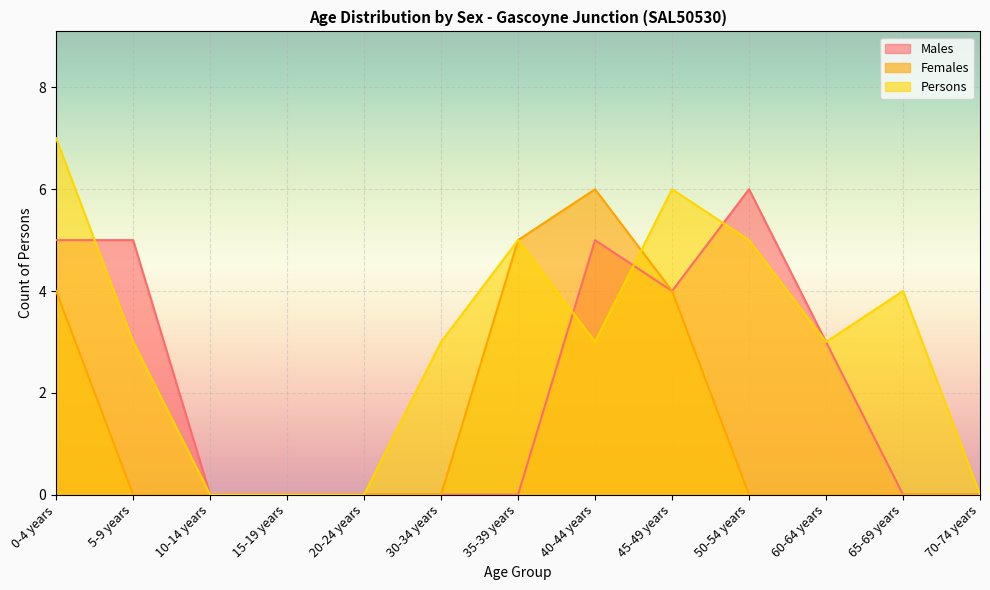

Which series has the largest total across all categories?

Persons